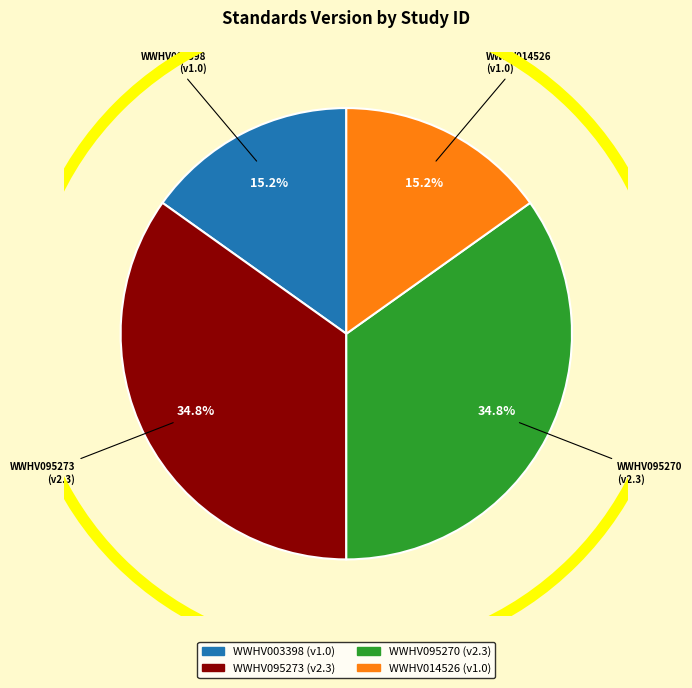

Is there any slice that represents more than half of the pie?

No